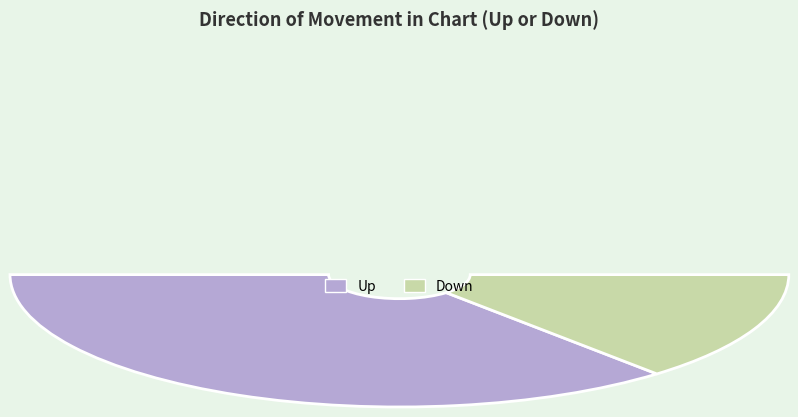

Combined, do up and down account for over 50%?

Yes